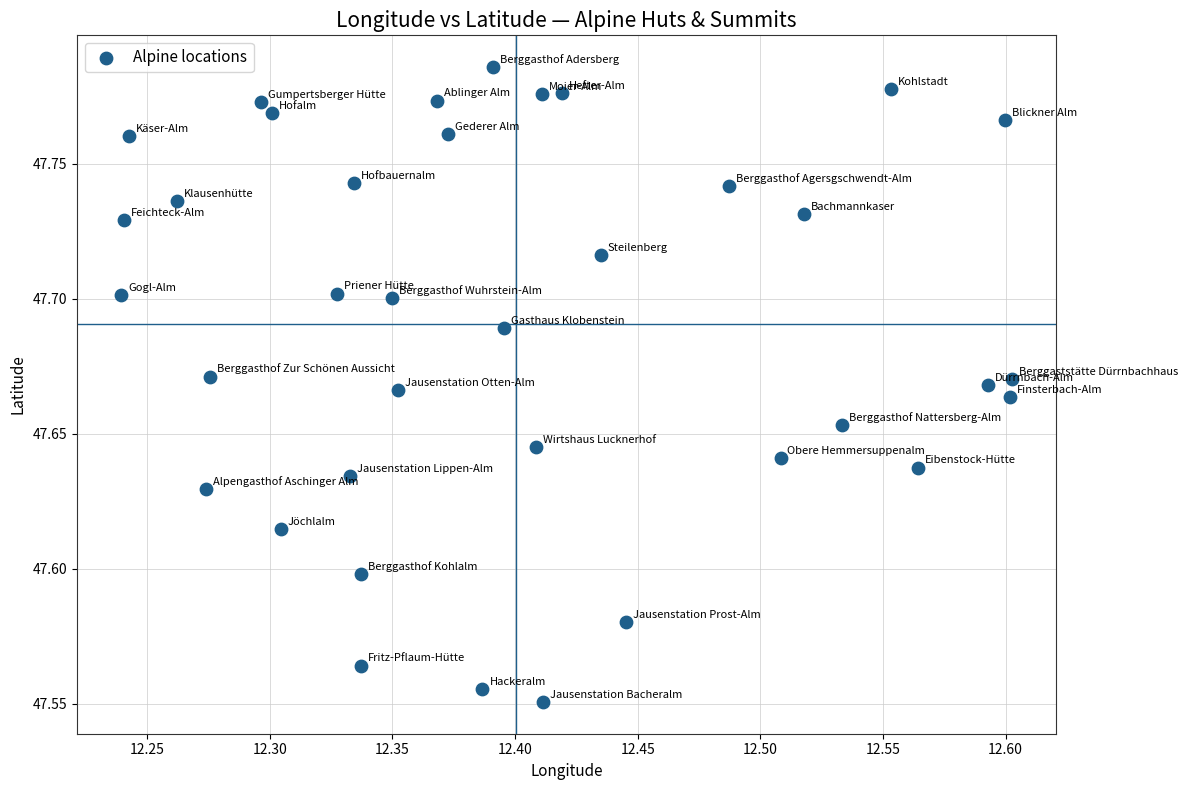

What is the range of X values (max minus min)?

0.4